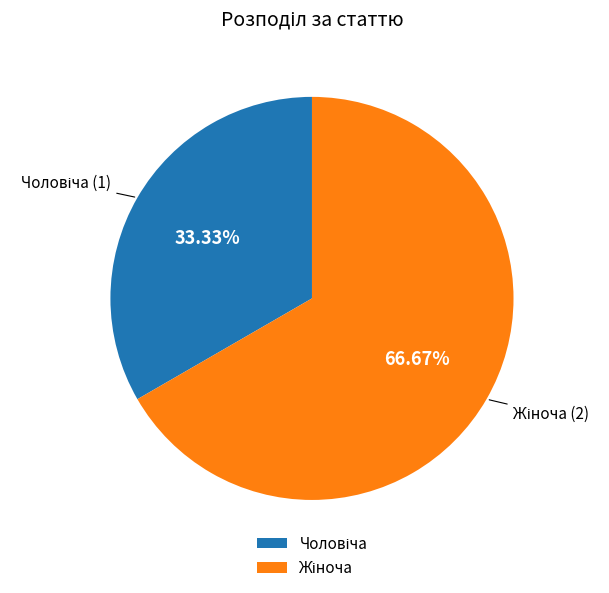

Count the number of slices in the pie.

2